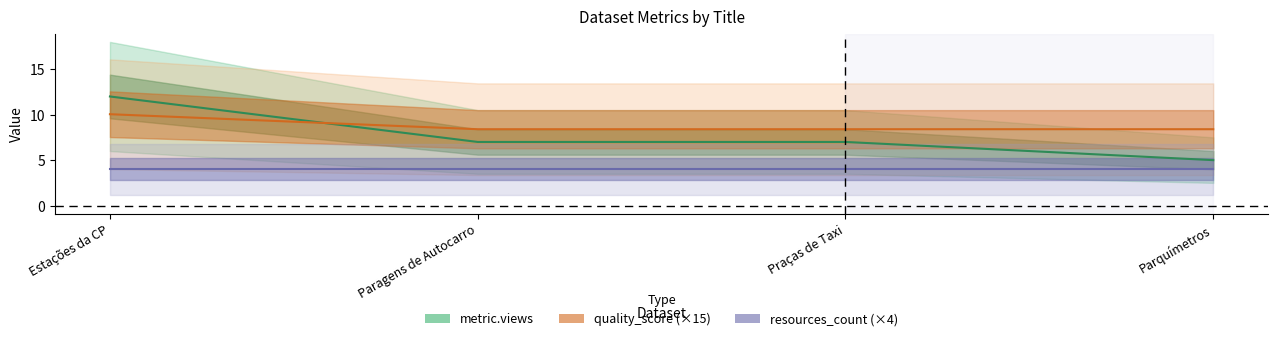

True or false: quality_score (×15) has more than 0 points higher than both neighbors.

False